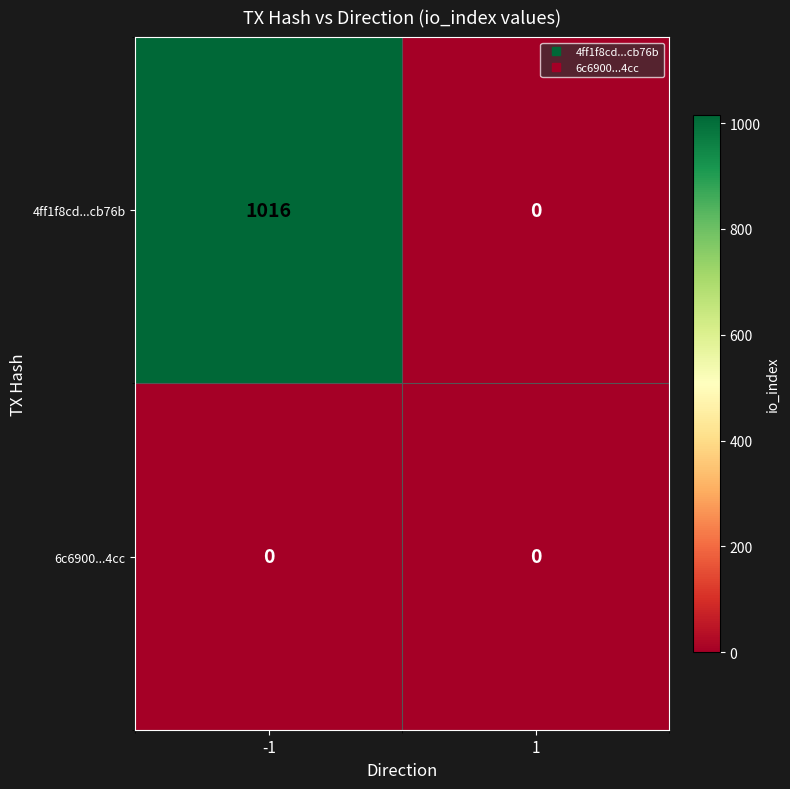

Which series has the largest total across all categories?

4ff1f8cd...cb76b